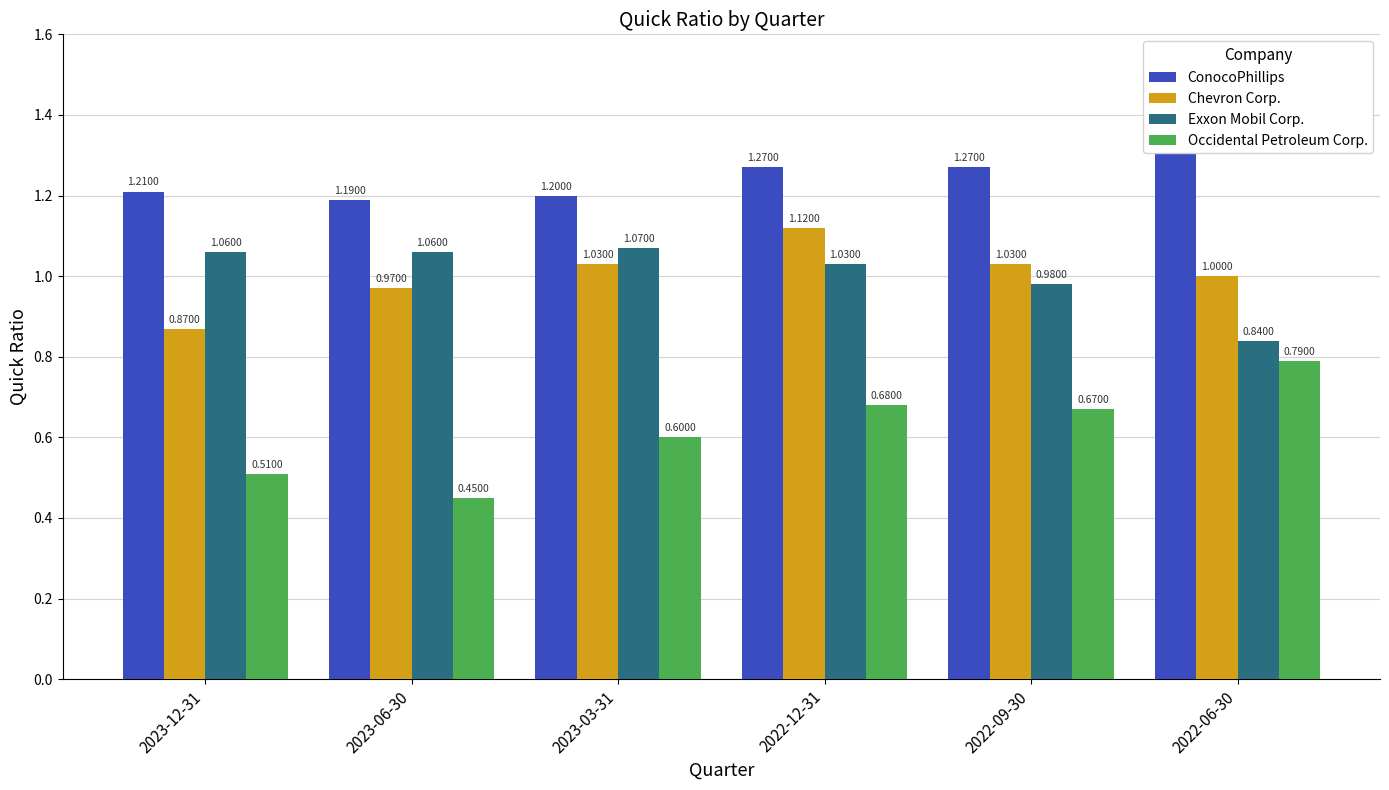

At which category is the sum across all series the highest?

2022-12-31